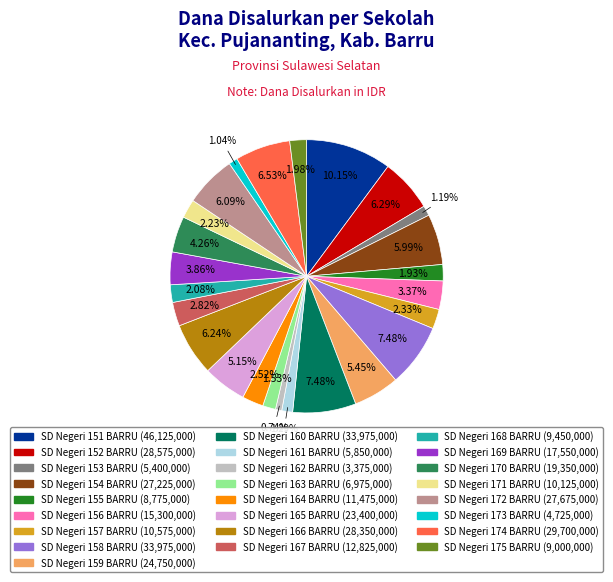

Is there a majority slice in this chart?

No